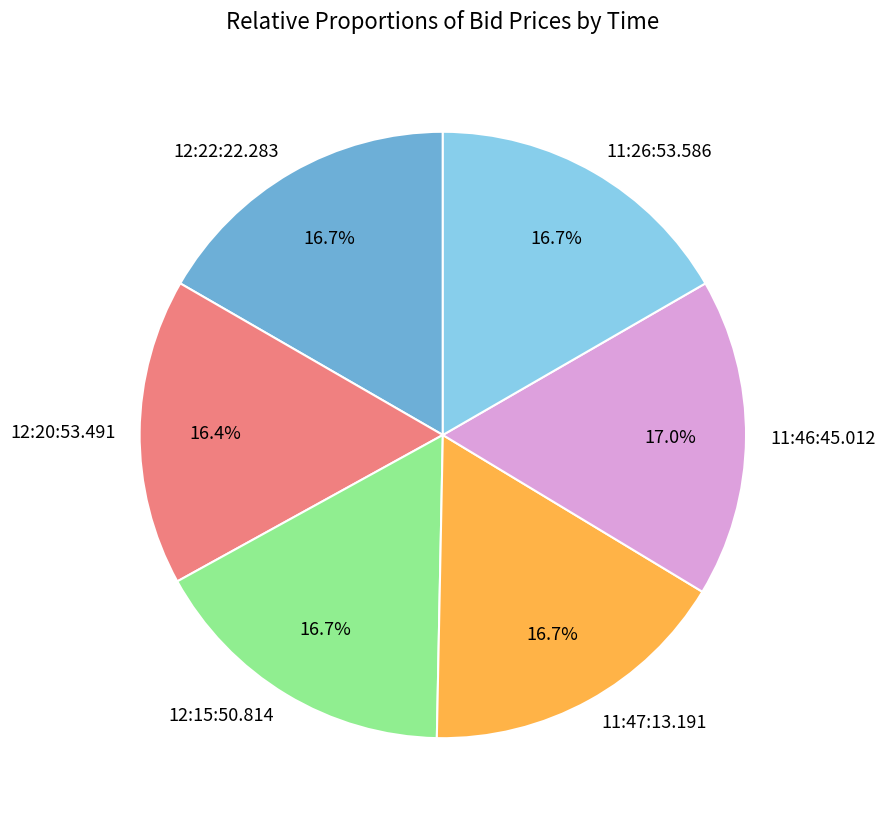

Combined, what portion of the pie is 11:46:45.012 and 11:26:53.586?

33.6%